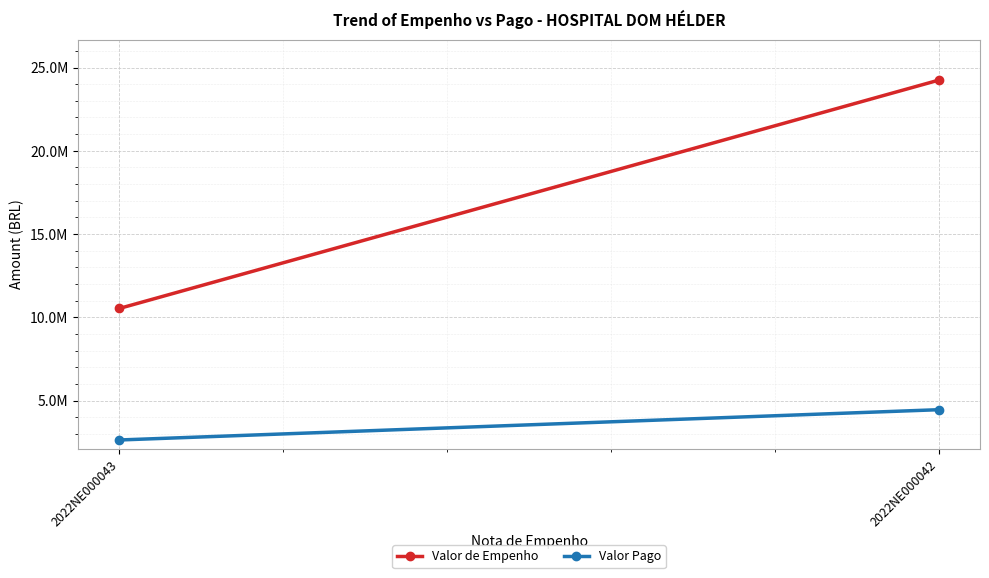

Which series has the largest range (max minus min)?

Valor de Empenho